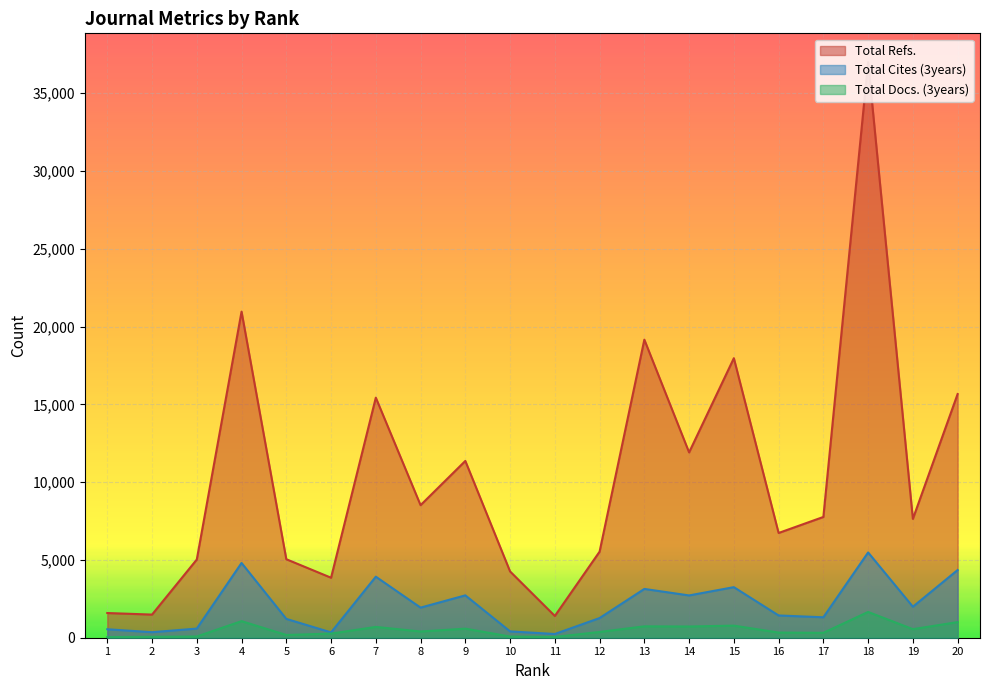

What is the value of the Total Refs. point at the 12th from the left?

5531